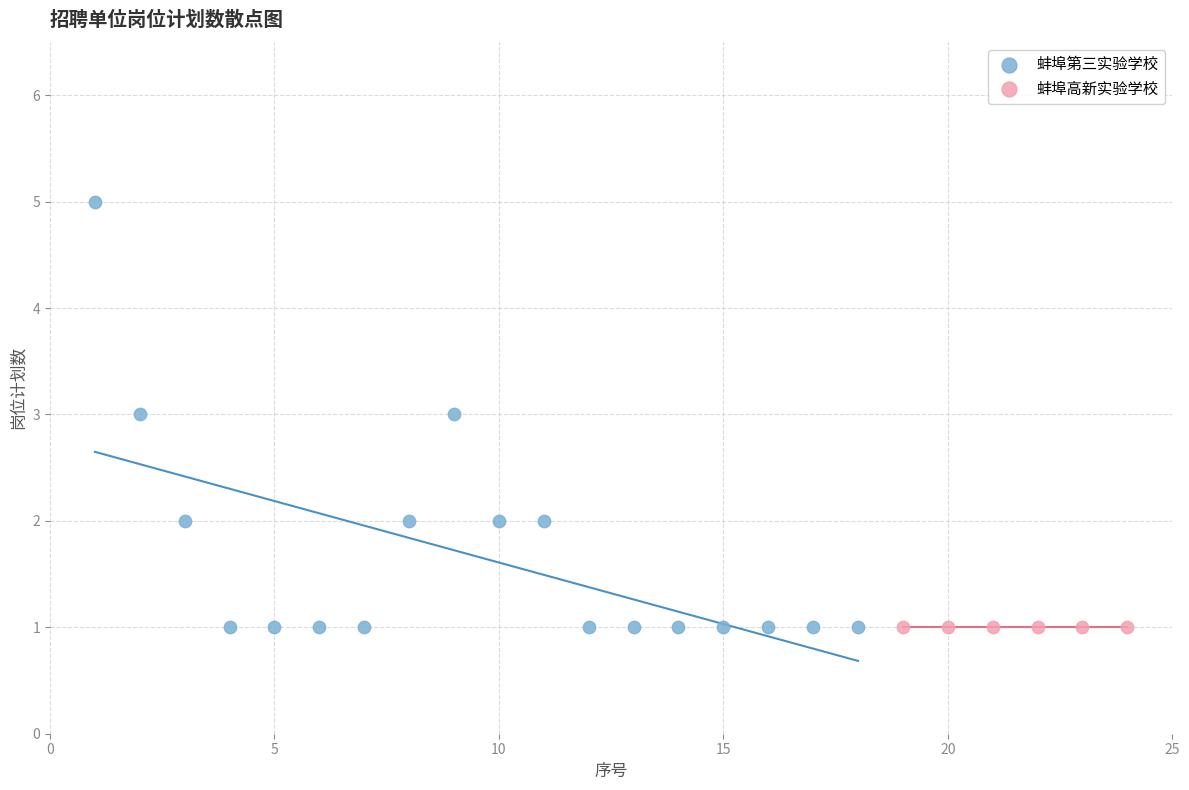

Which series contains the highest Y value?

蚌埠第三实验学校